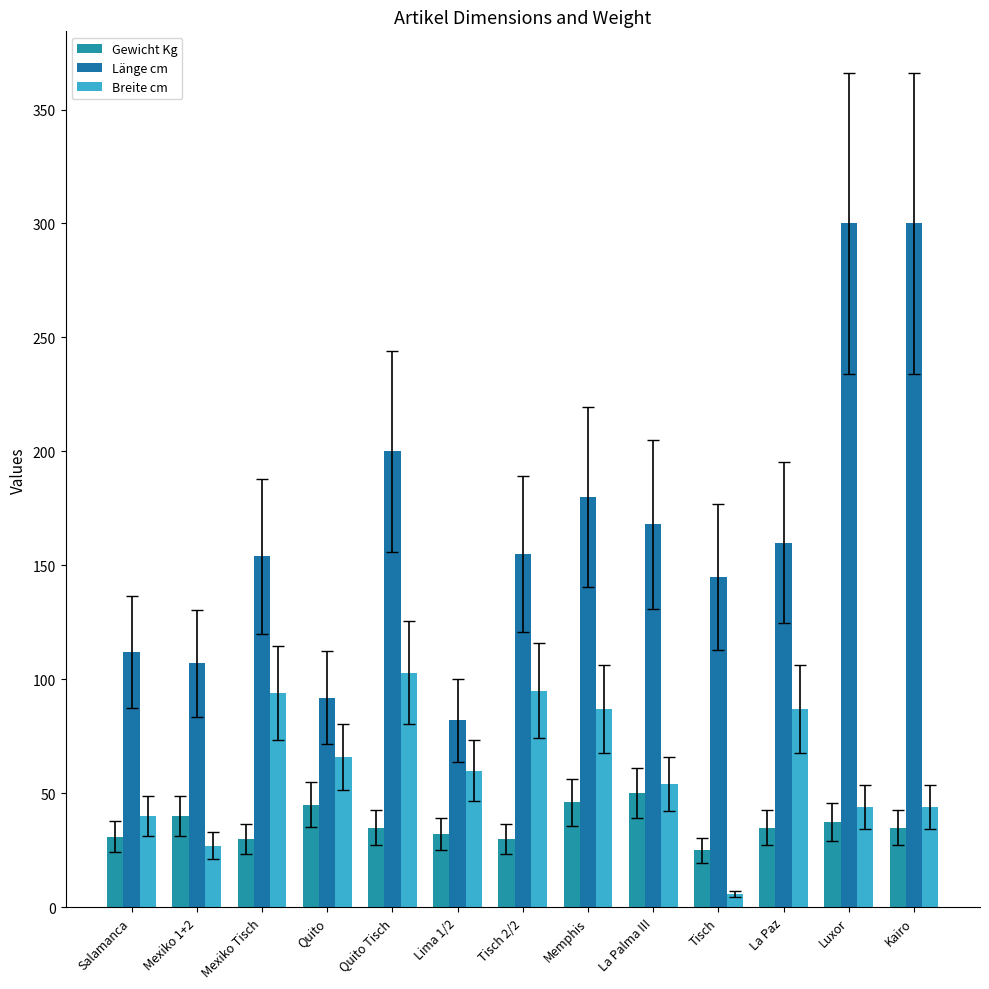

Rank the series by their maximum value, from highest to lowest.

Länge cm, Breite cm, Gewicht Kg